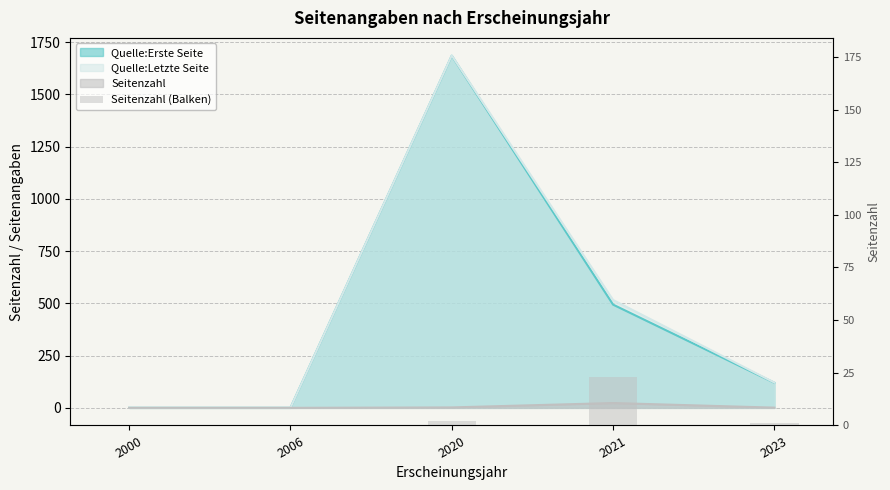

At which label is the value closest to 11?

2020